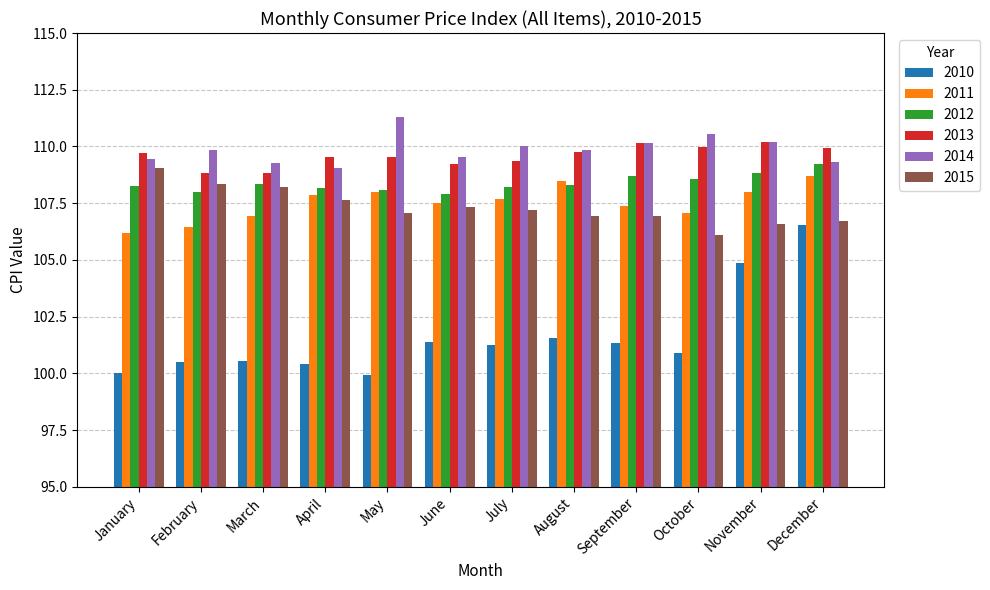

What is the minimum value shown in the chart?

99.9